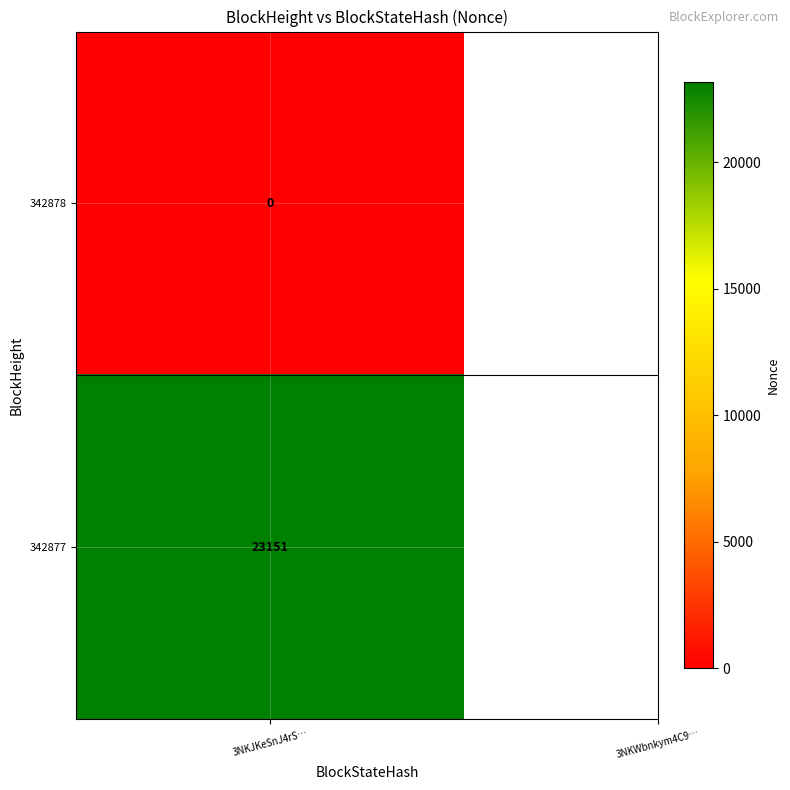

Between 342878 and 342877, which series saw the biggest shift?

342878